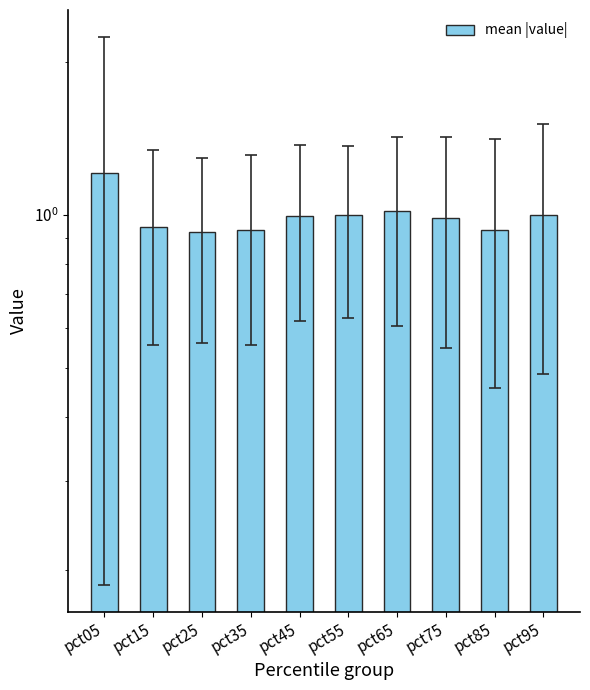

Reading left to right, list all the values displayed in this chart.

1.2	0.9	0.9	0.9	1.0	1.0	1.0	1.0	0.9	1.0